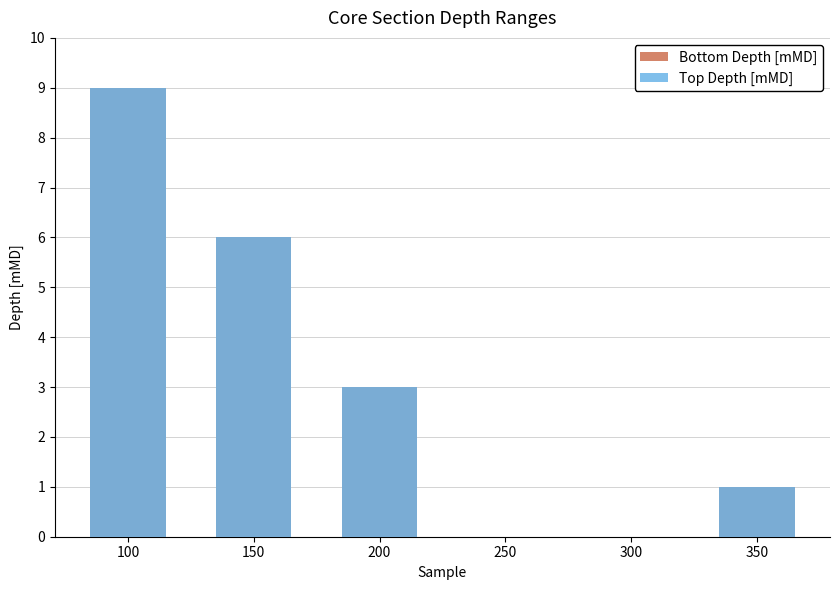

How many bars are there in each group?

2